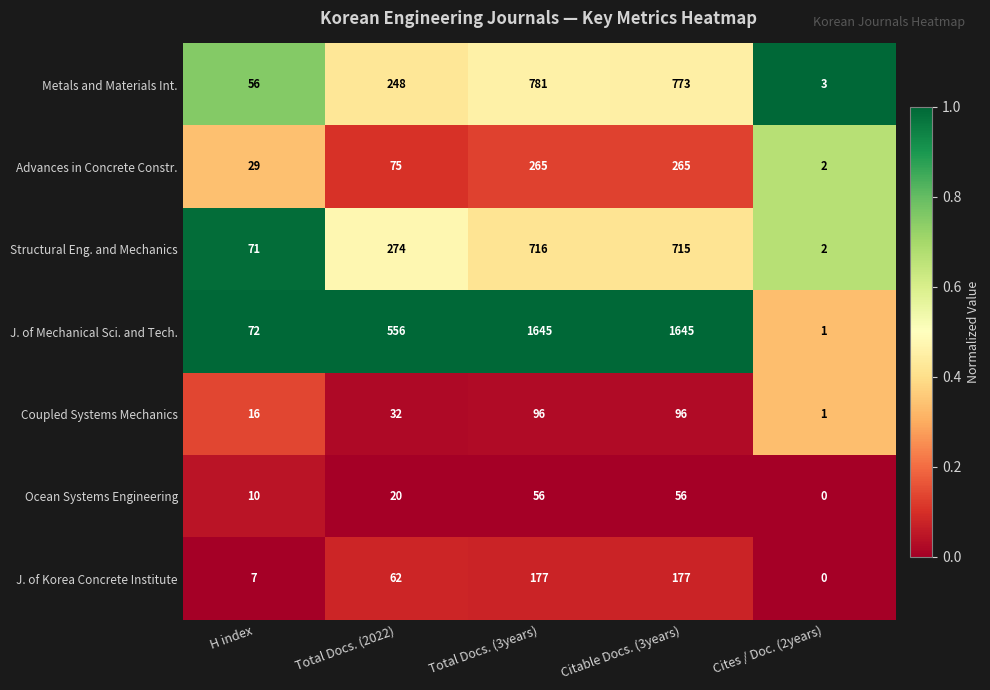

What is the spread (max minus min) of values at Cites / Doc. (2years)?

3